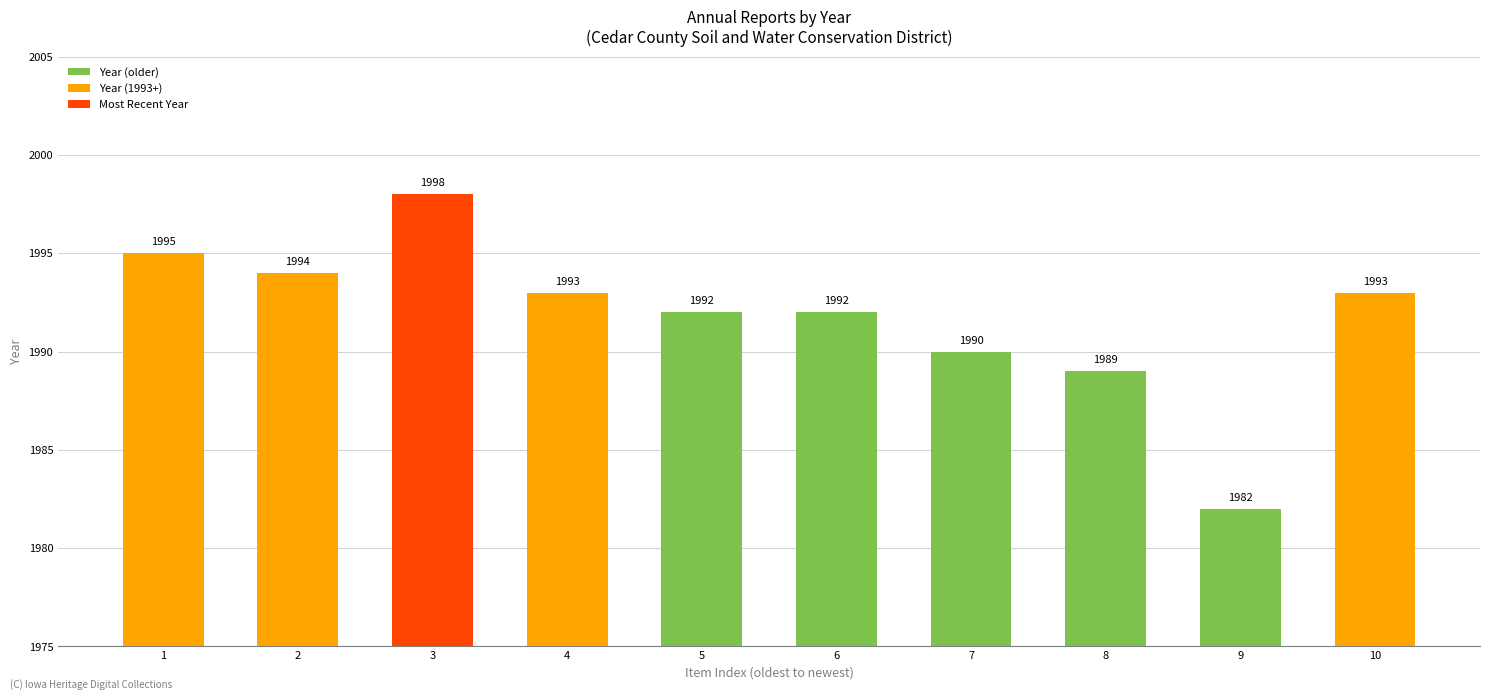

What is the difference between the values at 1 and 4?

2